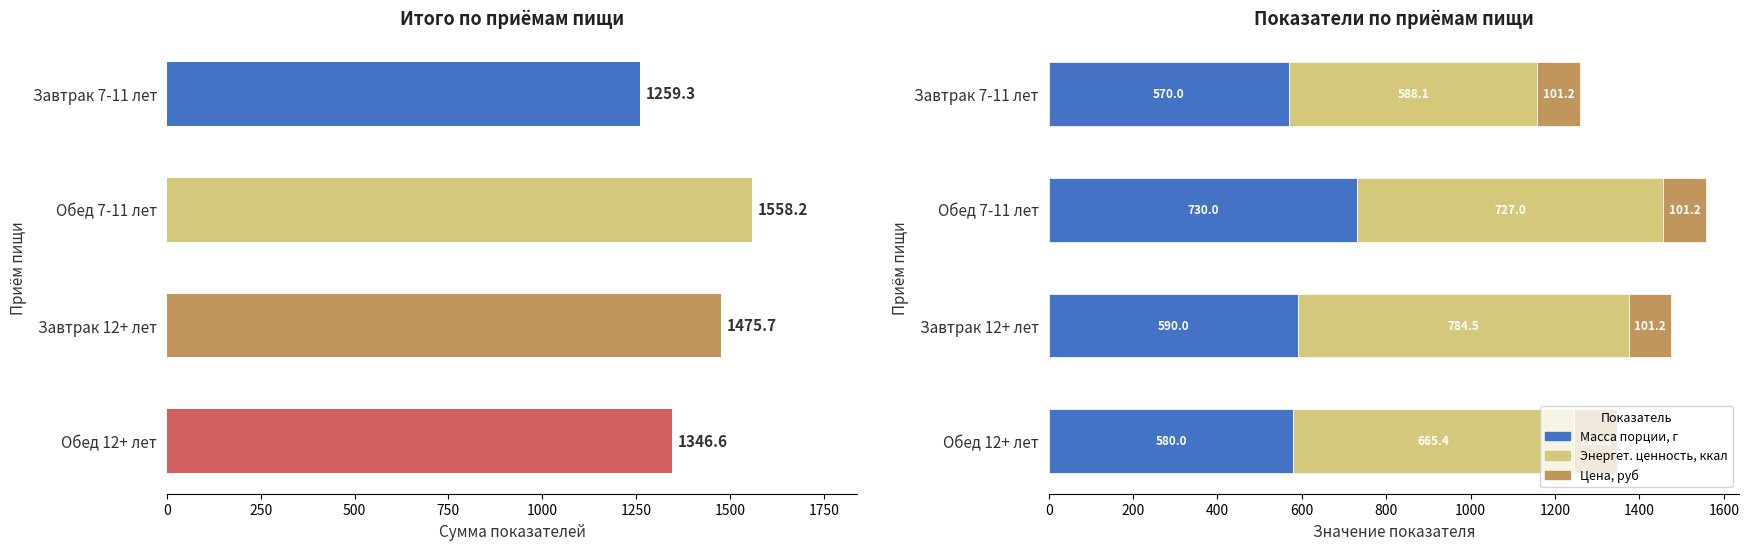

List the series in order of their peak value, lowest first.

Цена, руб, Масса порции, г, Энергет. ценность, ккал